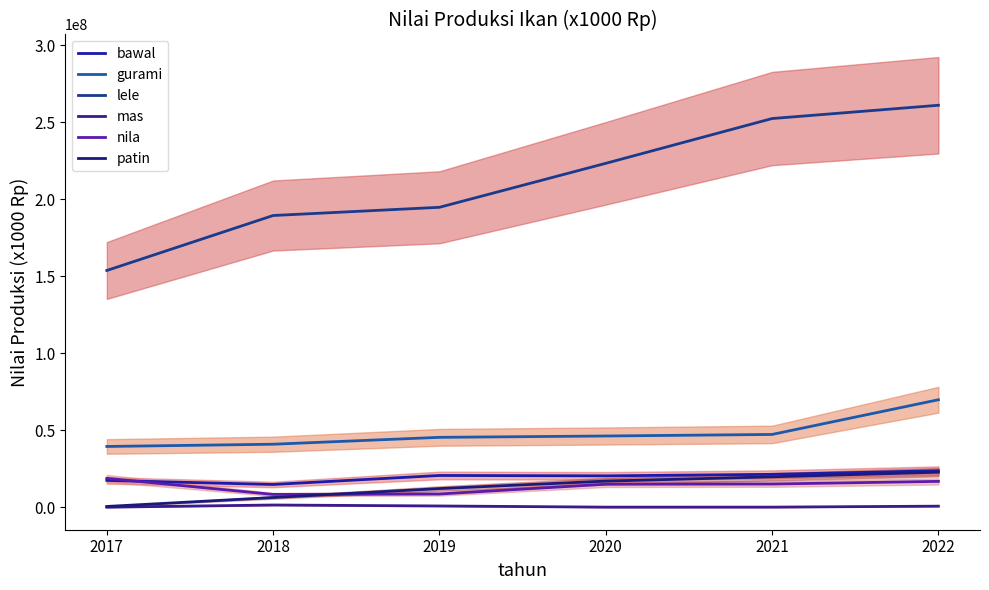

True or false: bawal and gurami intersect in this chart.

False